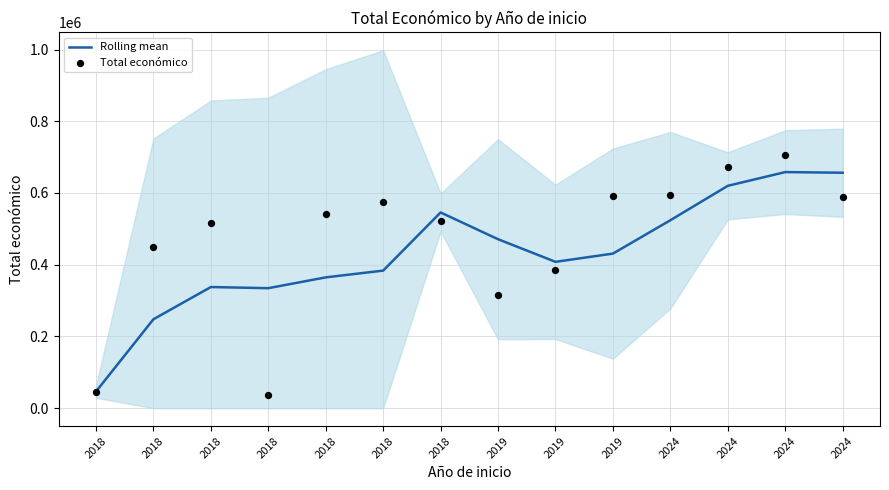

Which series contains the highest Y value?

Total económico